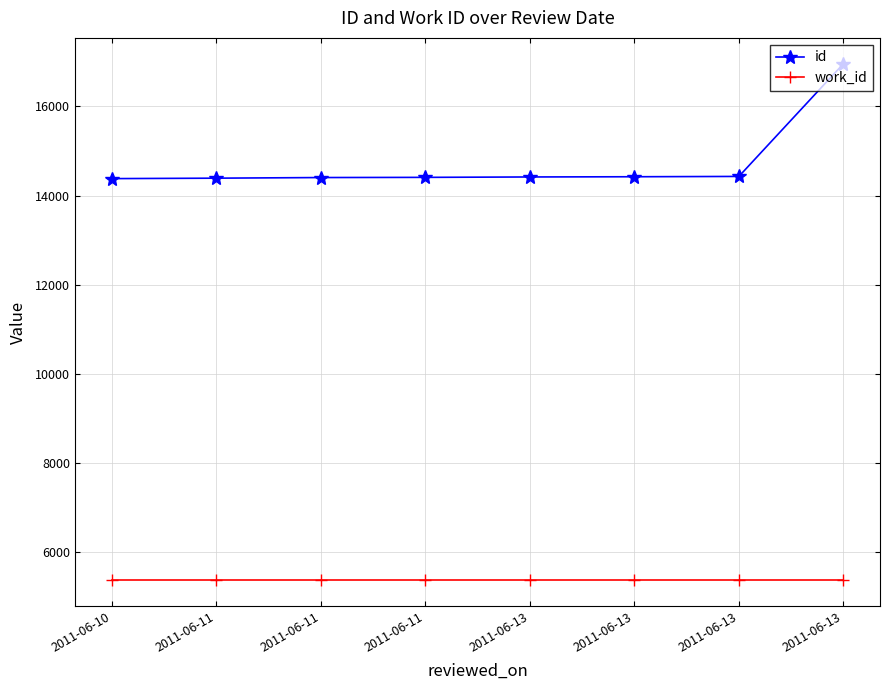

What is the value of the id point at the 5th from the left?

14417